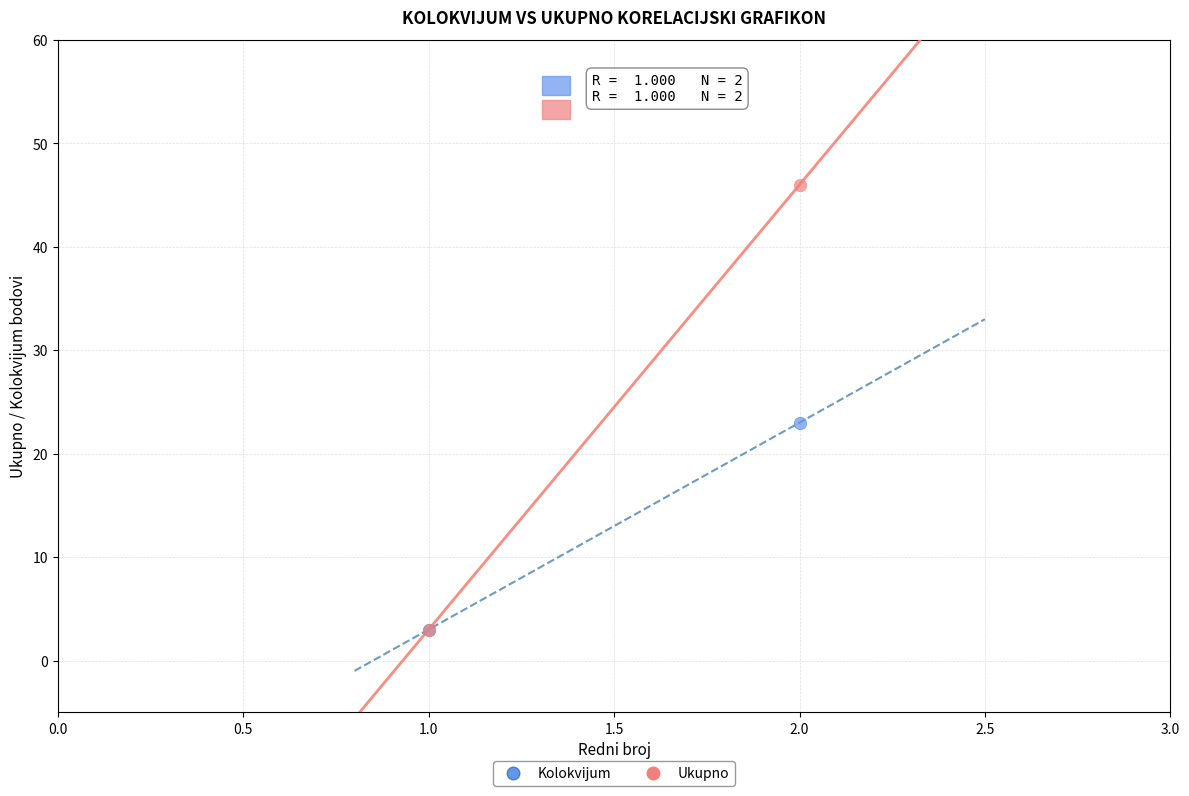

Across all series, what Y value is closest to 24?

23